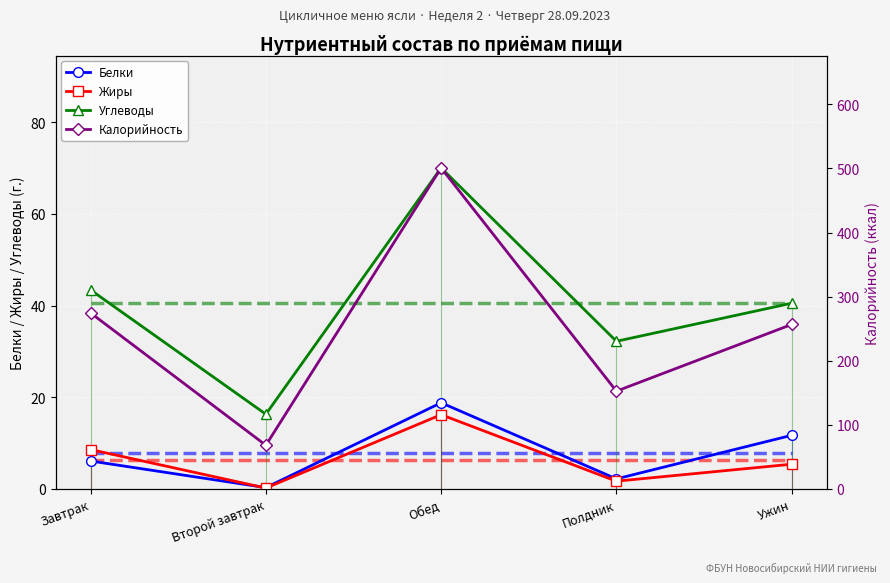

Does the chart display data point markers on the line(s)?

Yes